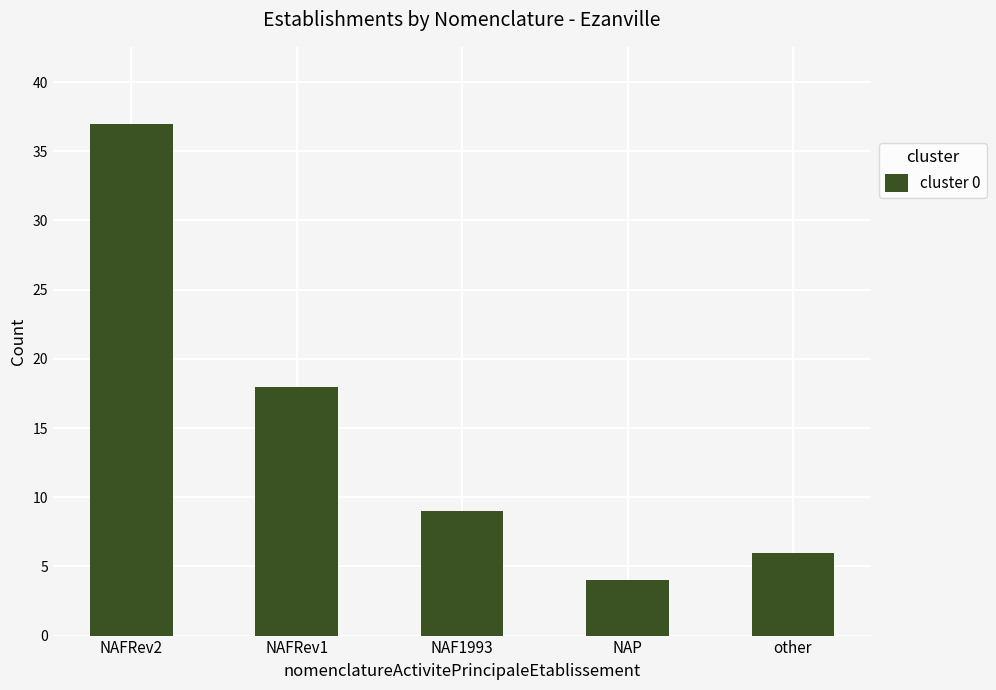

Approximately how many times larger is the value at NAP compared to other?

0.7